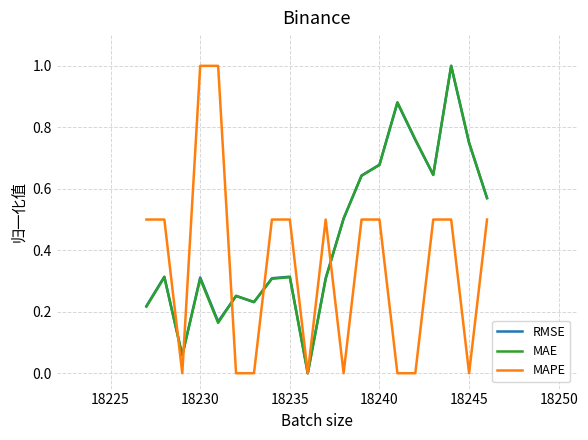

What is the maximum value for RMSE?

1.0